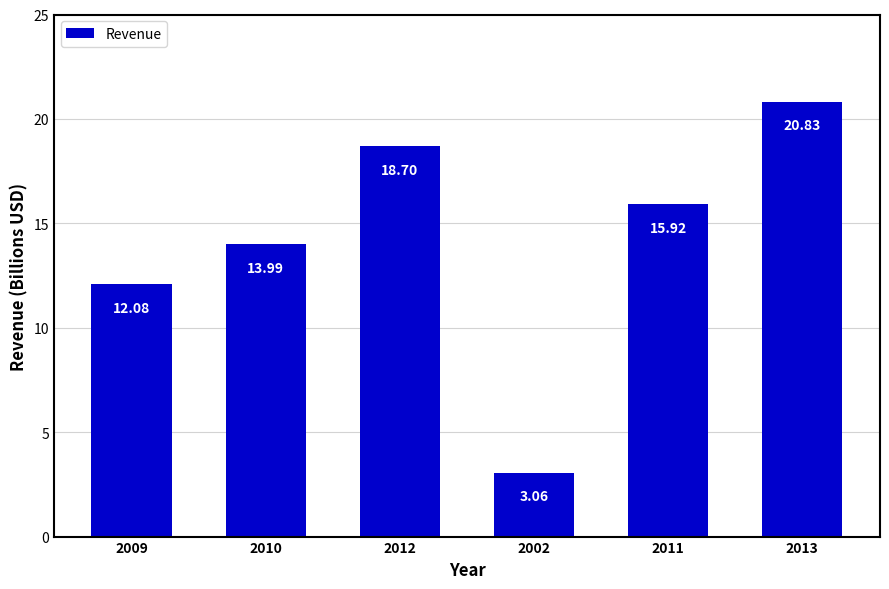

At which label does the data first exceed 15?

2012